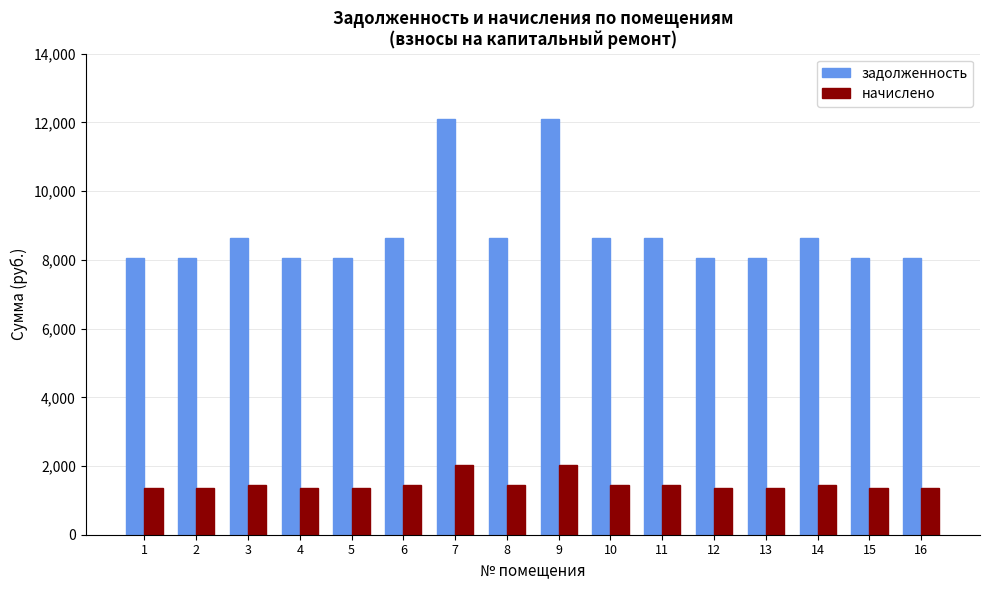

True or false: задолженность has a value of 12096.0 at 9.

True